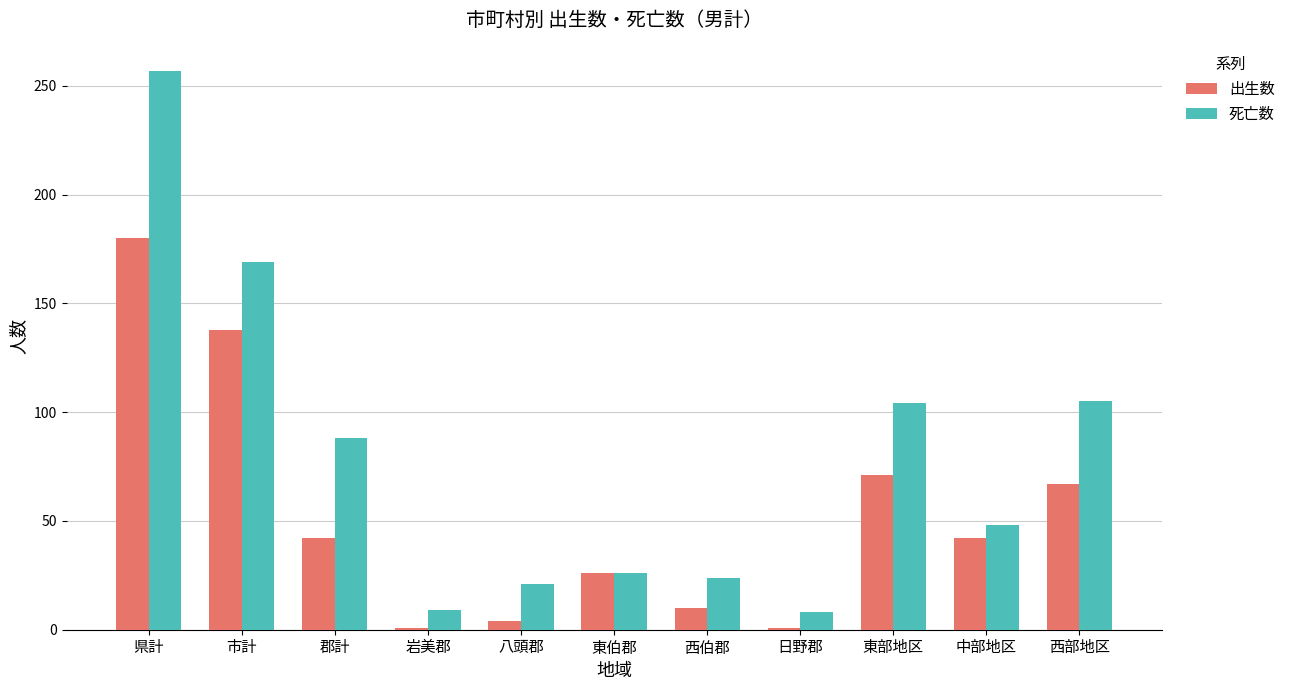

Which series changed the most between 郡計 and 西伯郡?

死亡数